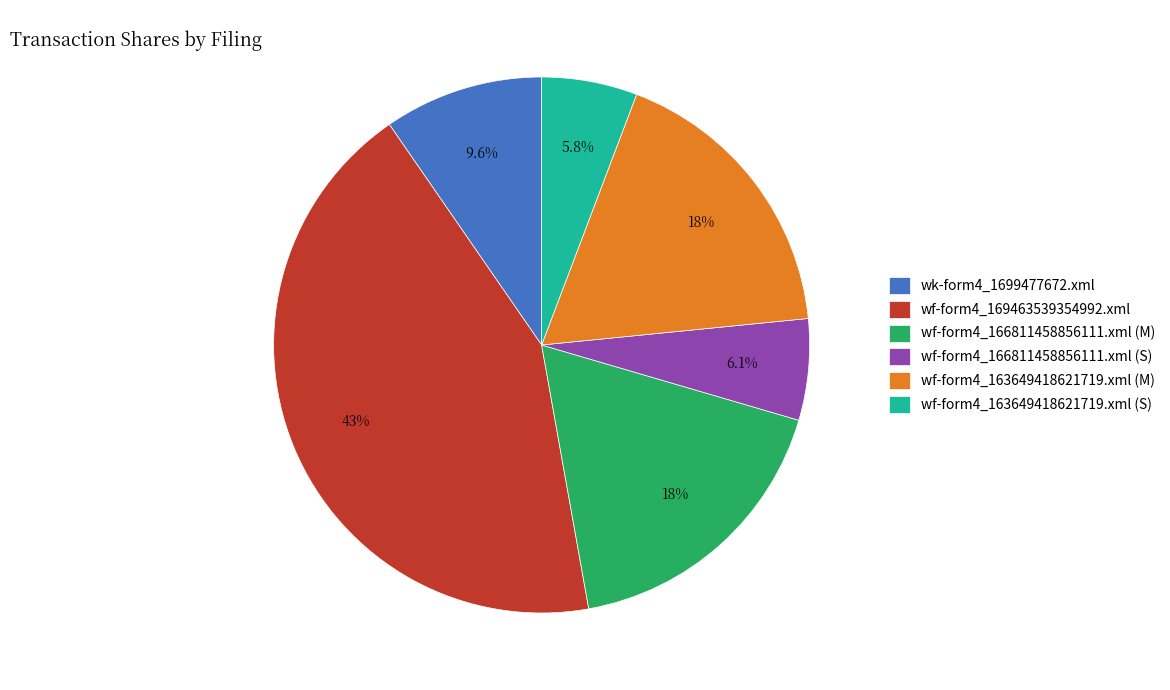

To the nearest percent, what is the average slice percentage?

17%